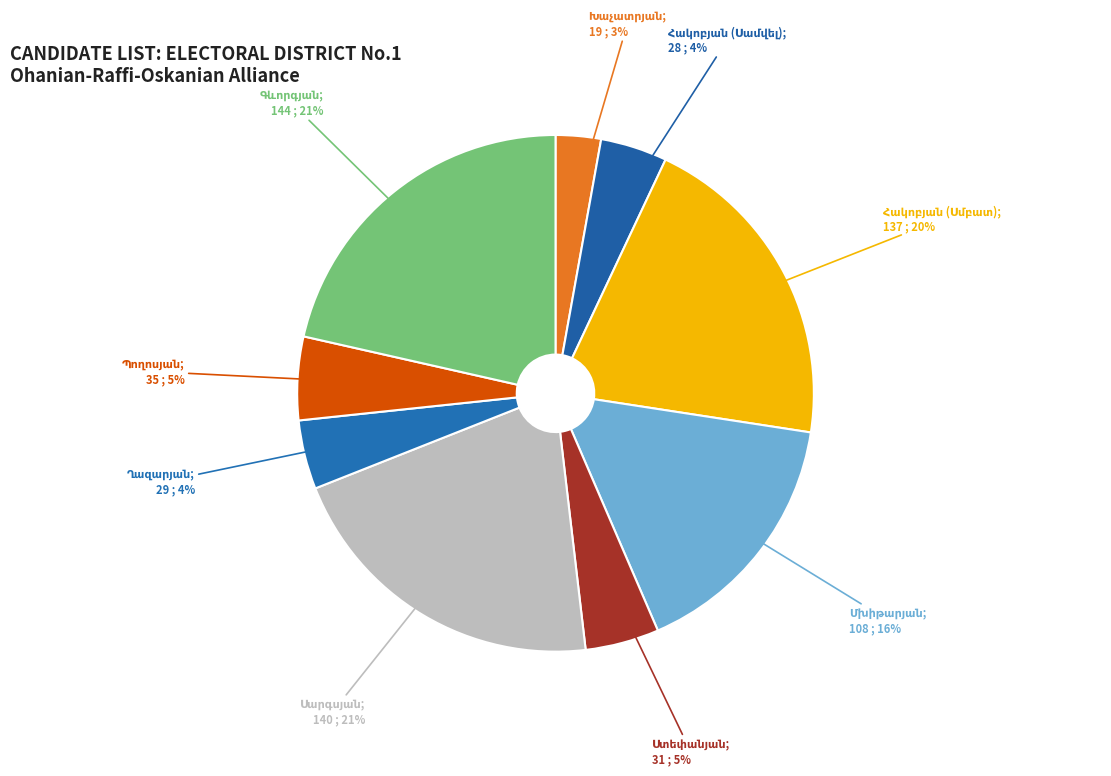

To the nearest percent, what percentage of the pie is Խաչատրյան?

3%